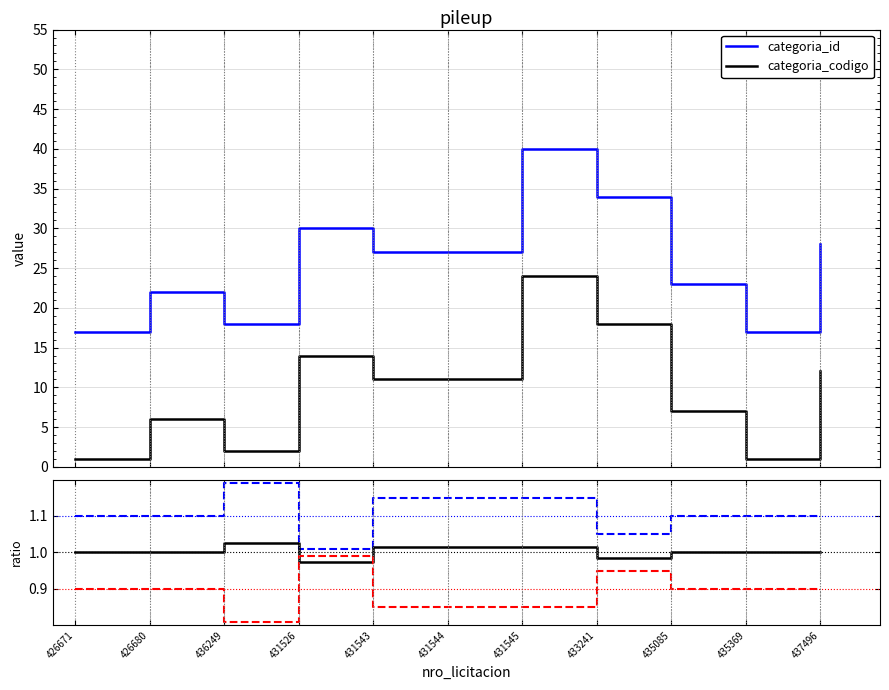

Rank the series by their maximum value, from highest to lowest.

categoria_id, categoria_codigo, up, center, down